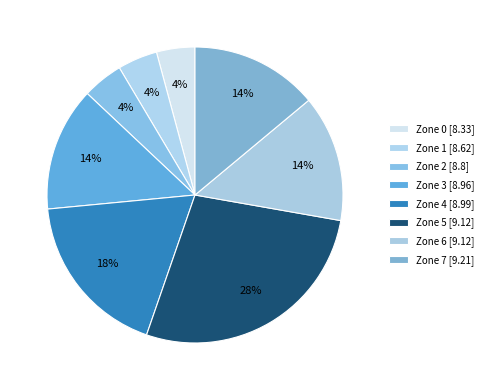

To the nearest percent, what is the average slice percentage?

12%